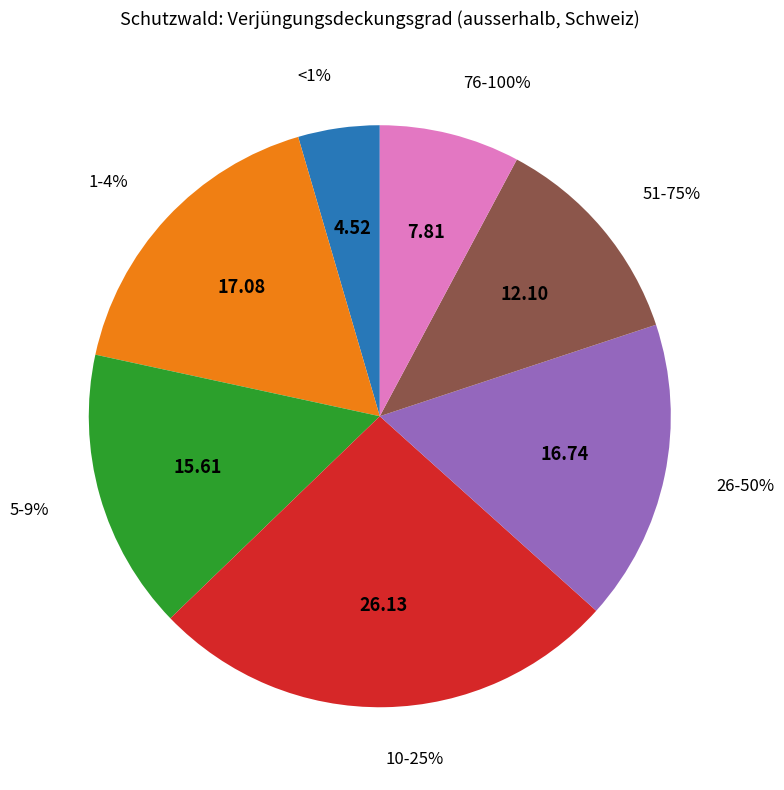

What is the largest slice in the pie chart?

10-25%